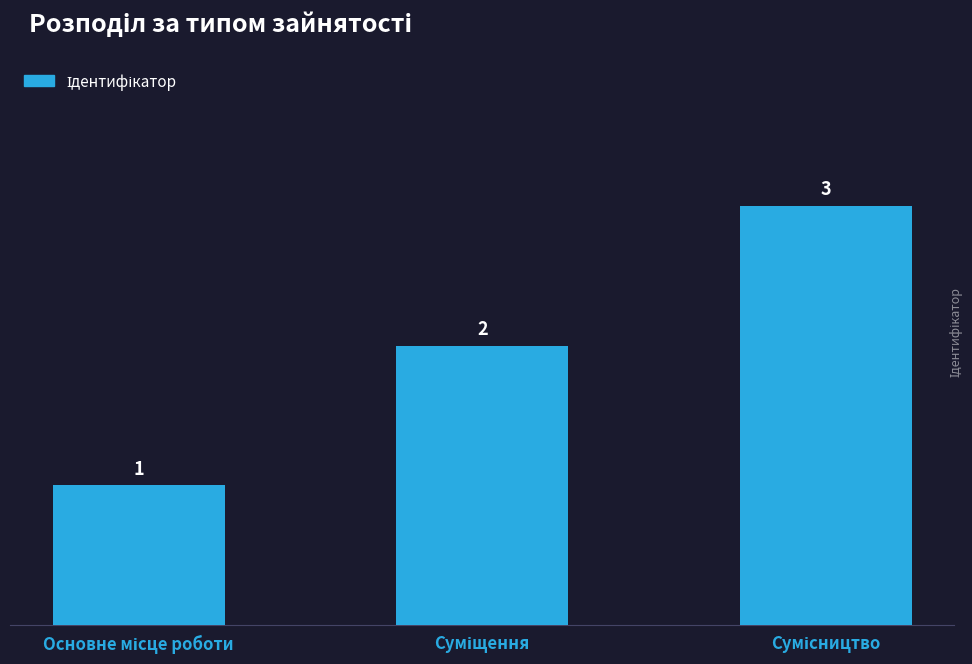

What is the greatest value displayed?

3